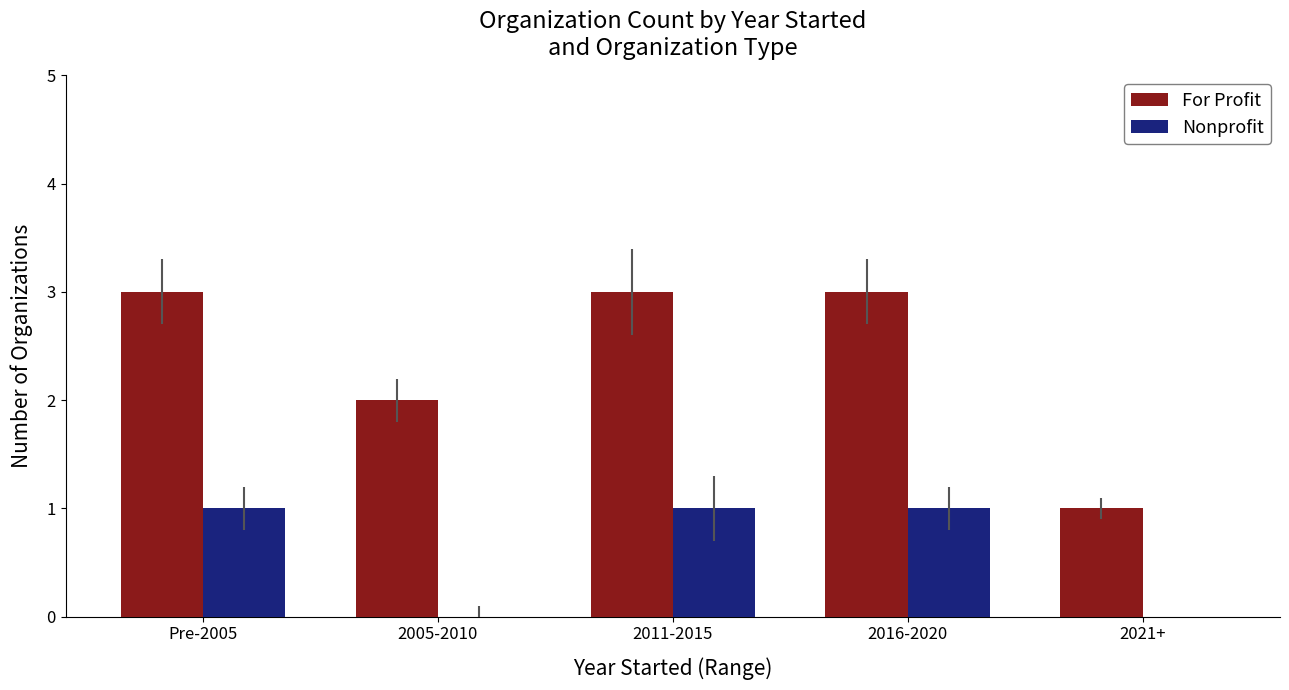

Reading left to right, transcribe all the data shown in this chart.

For Profit: Pre-2005=3	2005-2010=2	2011-2015=3	2016-2020=3	2021+=1
Nonprofit: Pre-2005=1	2005-2010=0	2011-2015=1	2016-2020=1	2021+=0